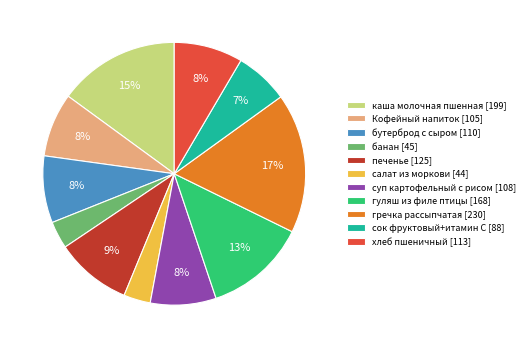

What percentage is the каша молочная пшенная slice, to the nearest percent?

15%